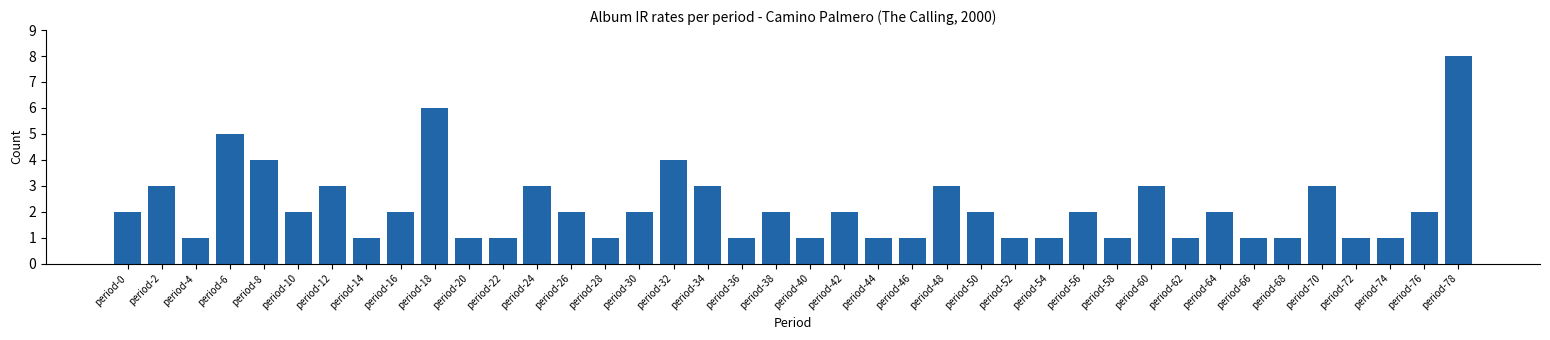

Reading left to right, transcribe all the data shown in this chart.

period-0=2	period-2=3	period-4=1	period-6=5	period-8=4	period-10=2	period-12=3	period-14=1	period-16=2	period-18=6	period-20=1	period-22=1	period-24=3	period-26=2	period-28=1	period-30=2	period-32=4	period-34=3	period-36=1	period-38=2	period-40=1	period-42=2	period-44=1	period-46=1	period-48=3	period-50=2	period-52=1	period-54=1	period-56=2	period-58=1	period-60=3	period-62=1	period-64=2	period-66=1	period-68=1	period-70=3	period-72=1	period-74=1	period-76=2	period-78=8